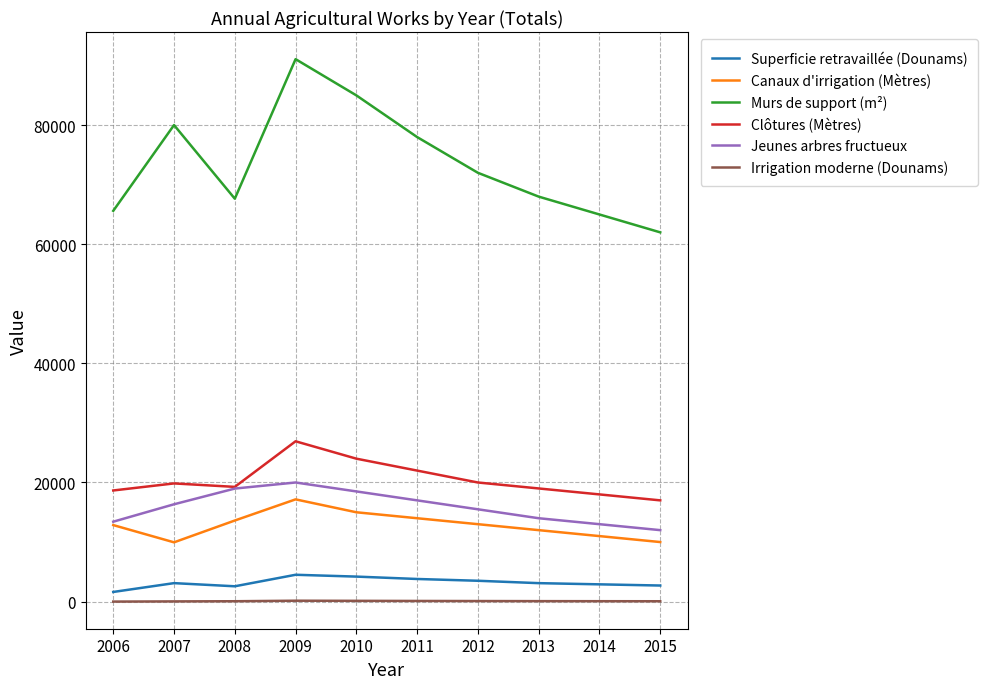

True or false: Clôtures (Mètres) and Superficie retravaillée (Dounams) cross at least once.

False